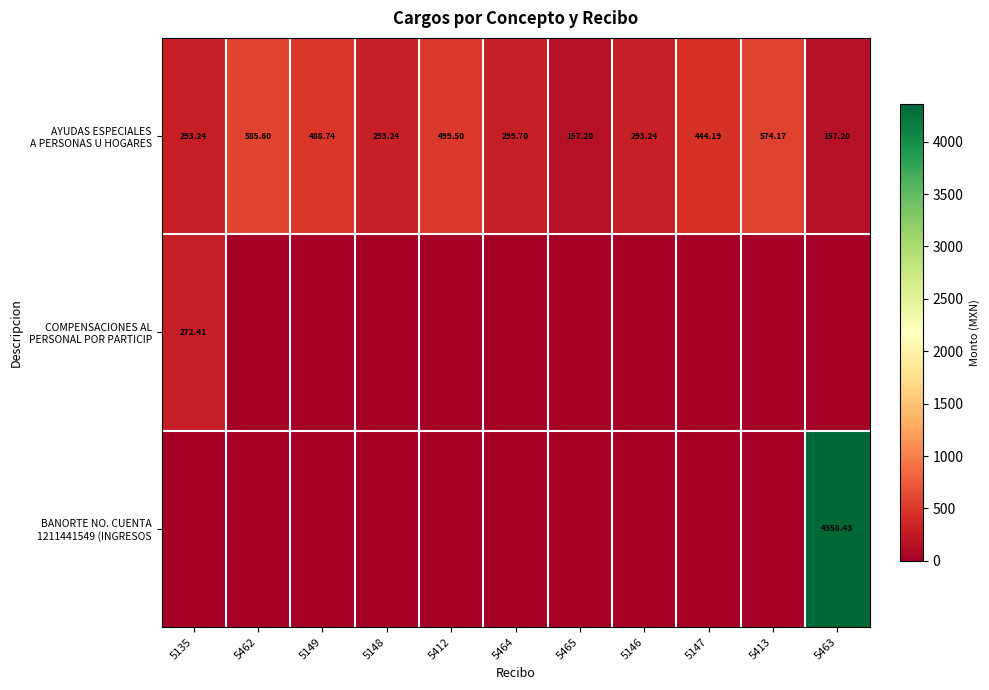

The value of AYUDAS ESPECIALES A PERSONAS U HOGARES at 5413 is 133.7. True or false?

False